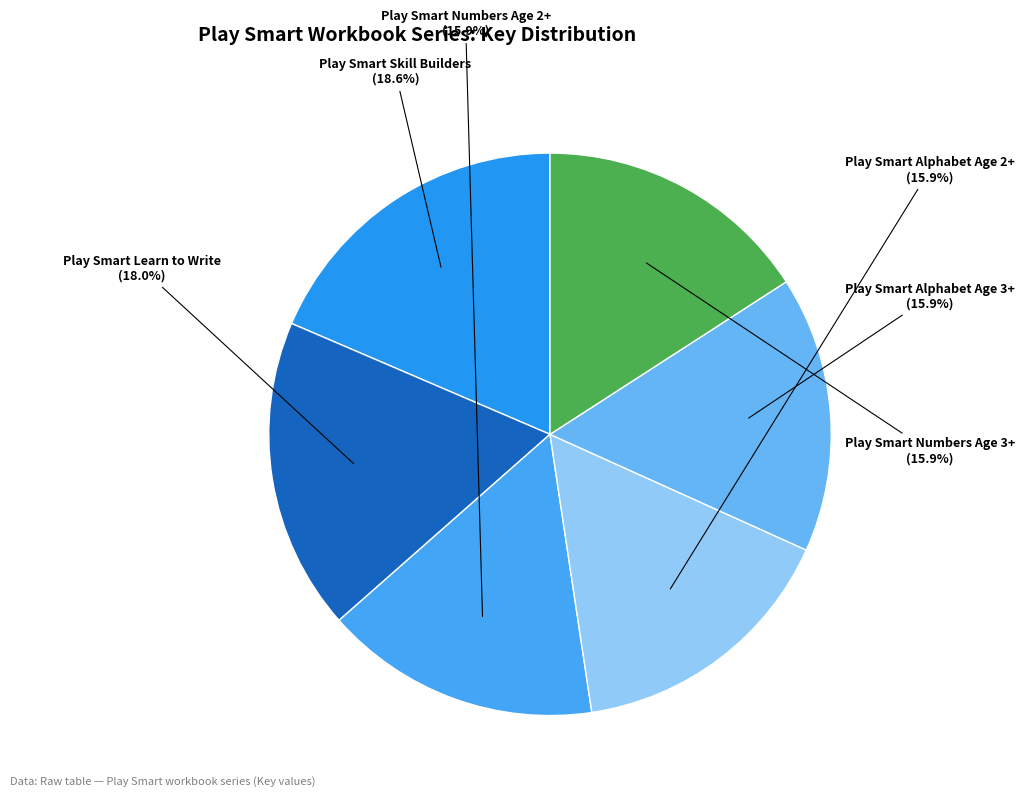

What percentage is the Play Smart Numbers Age 2+ slice, to the nearest percent?

16%